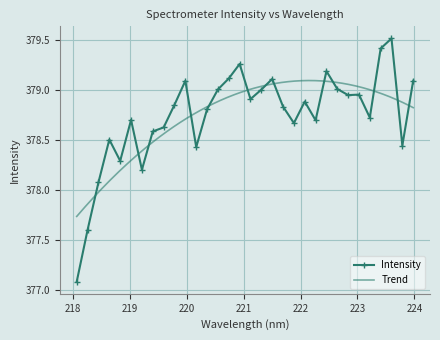

What is the ratio of the value at 219.589 to the value at 219.3979?

1.0